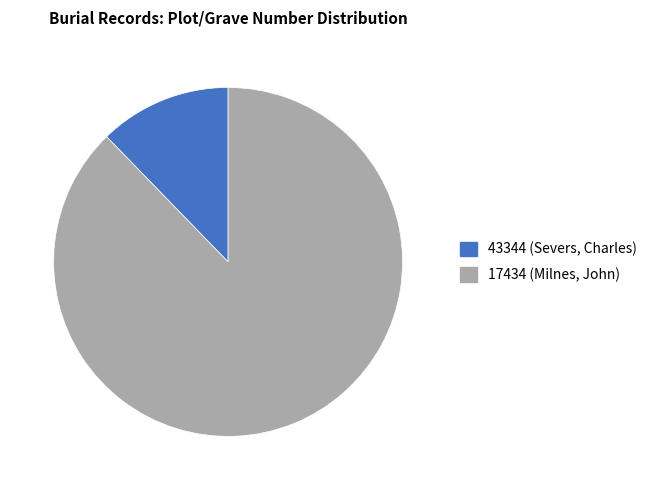

Between 43344 (Severs, Charles) and 17434 (Milnes, John), which is larger?

17434 (Milnes, John)